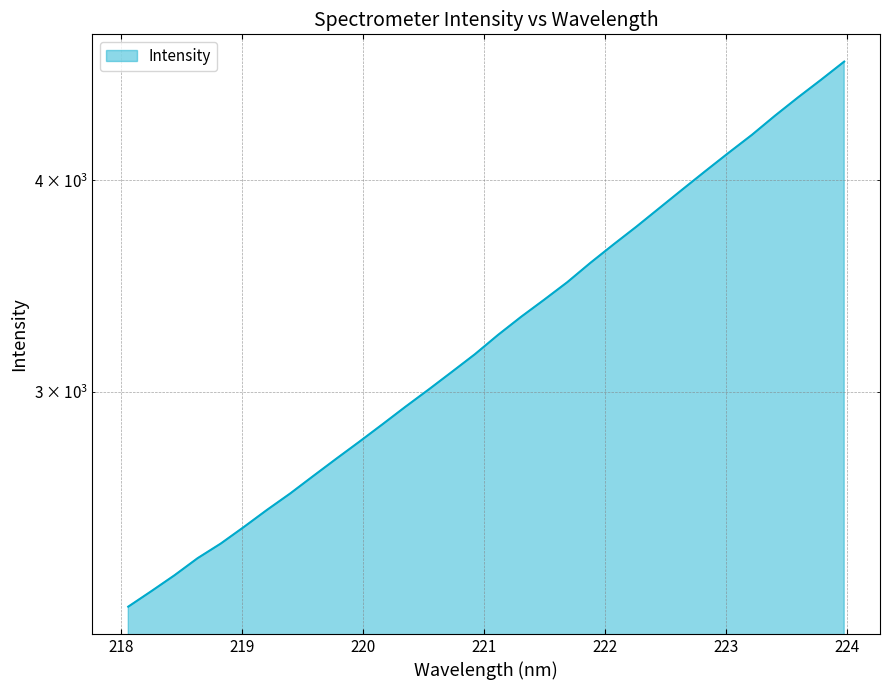

List the labels in order of value, smallest first.

218.0596, 218.2508, 218.442, 218.6332, 218.8244, 219.0156, 219.2067, 219.3979, 219.589, 219.7801, 219.9712, 220.1623, 220.3533, 220.5444, 220.7354, 220.9264, 221.1174, 221.3083, 221.4993, 221.6902, 221.8812, 222.0721, 222.263, 222.4538, 222.6447, 222.8355, 223.0264, 223.2172, 223.408, 223.5987, 223.7895, 223.9802